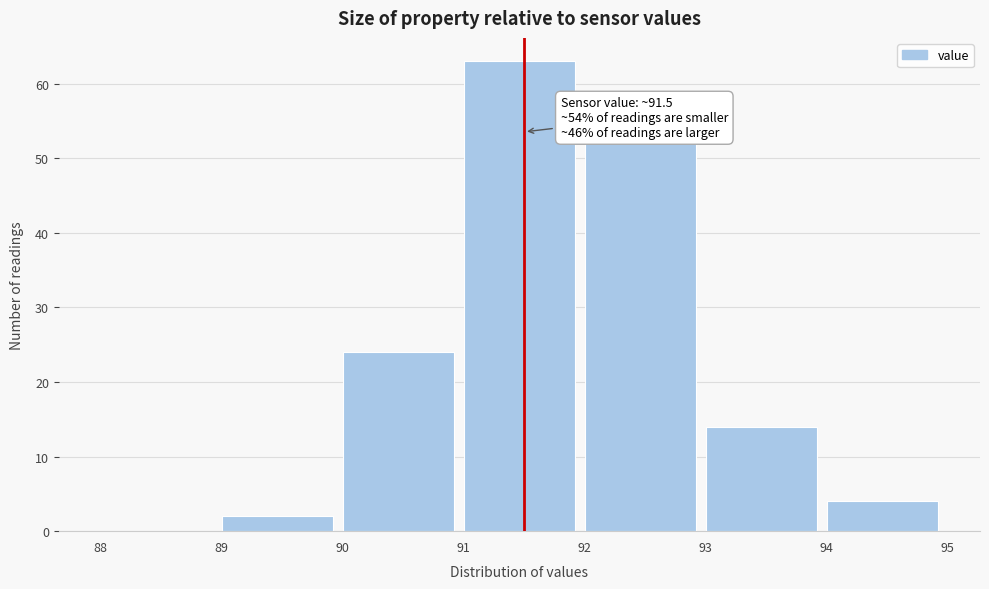

Which range on the x-axis has the tallest bar?

91 to 92